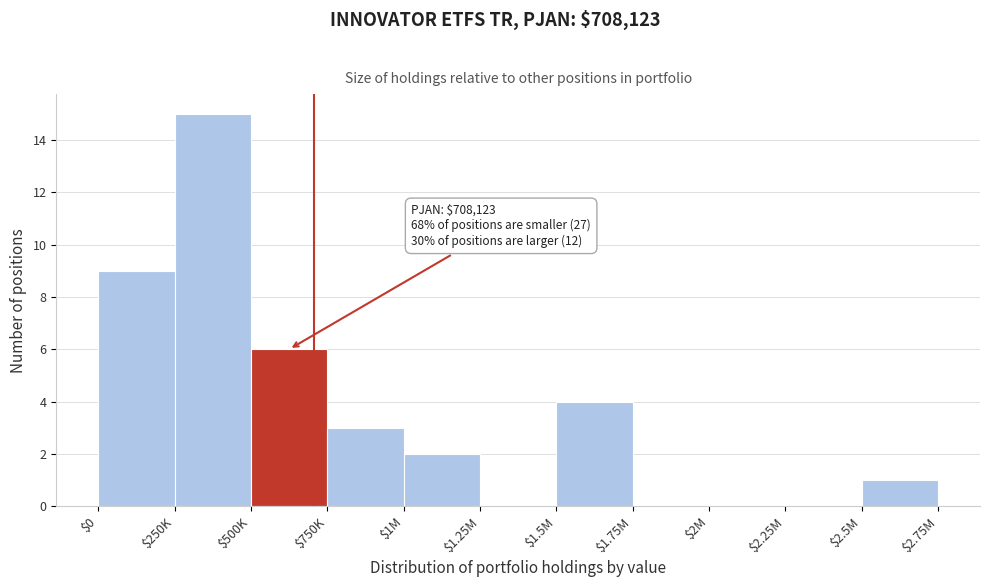

The chart shows a value of 1 at $1M. True or false?

False